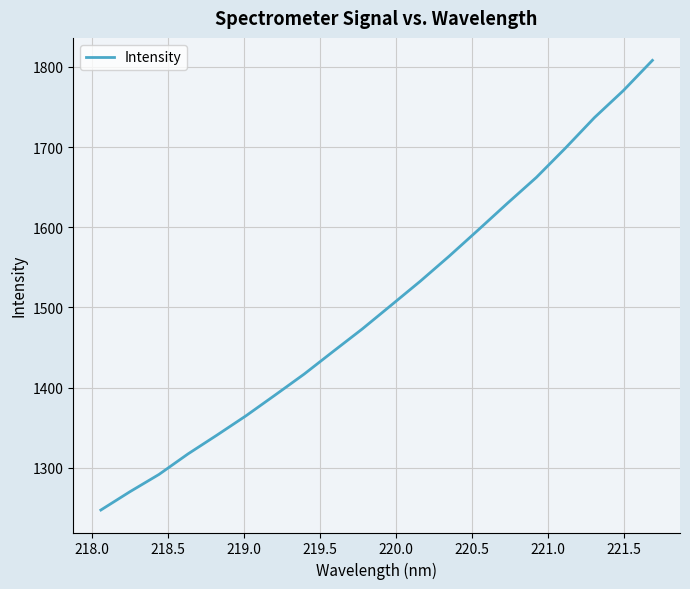

Is this an area chart (filled region under the line)?

No